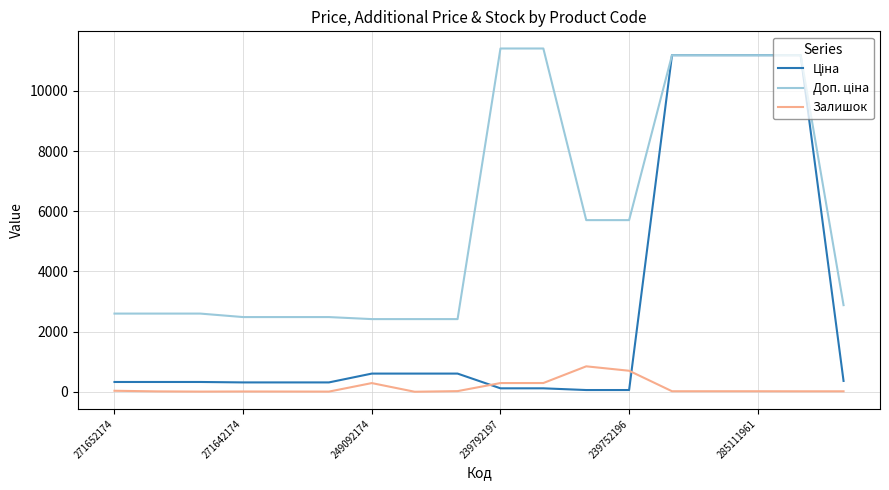

What is the maximum value shown in the chart?

11410.0